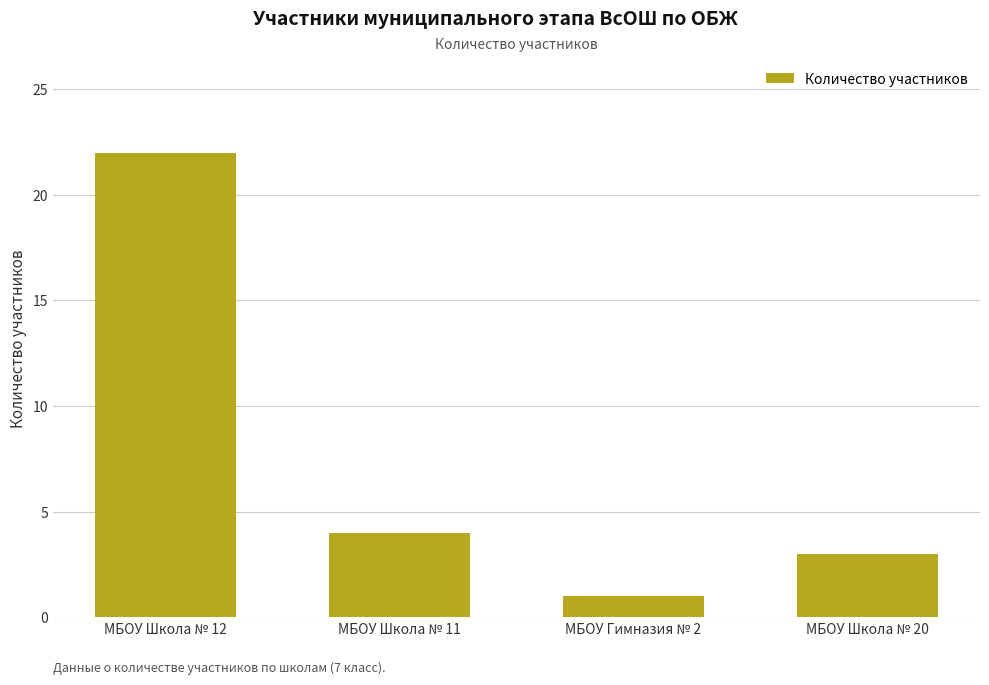

What value does the data have at МБОУ Школа № 12, to the nearest 10?

20